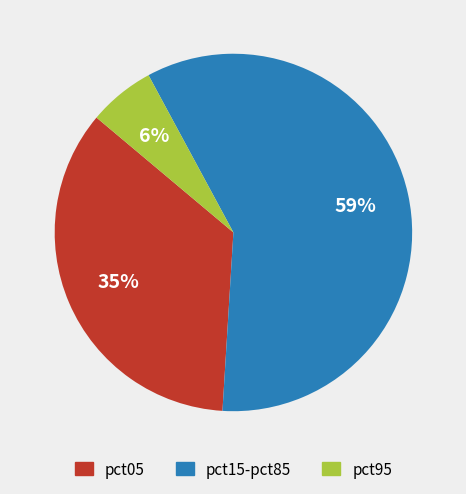

To the nearest percent, what is the average slice percentage?

33%